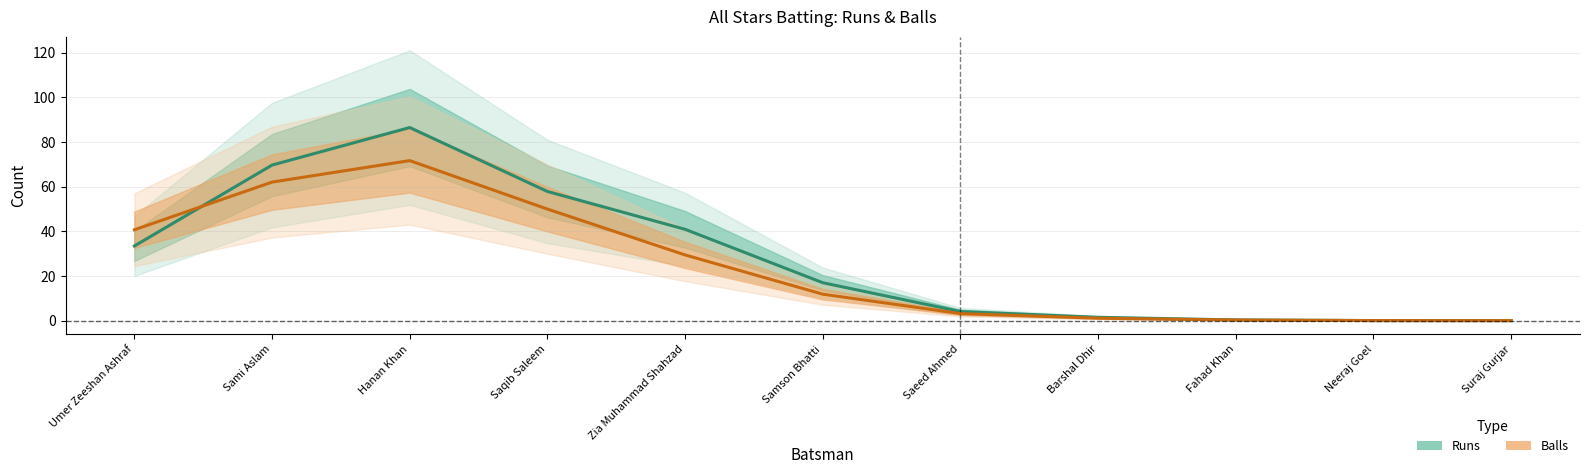

Reading right to left, what are all the values shown in this chart?

Runs: Suraj Gurjar=0.0	Neeraj Goel=0.0	Fahad Khan=0.3	Barshal Dhir=1.5	Saeed Ahmed=4.1	Samson Bhatti=17.0	Zia Muhammad Shahzad=40.9	Saqib Saleem=57.8	Hanan Khan=86.4	Sami Aslam=69.6	Umer Zeeshan Ashraf=33.4
Balls: Suraj Gurjar=0.0	Neeraj Goel=0.0	Fahad Khan=0.3	Barshal Dhir=1.1	Saeed Ahmed=3.2	Samson Bhatti=11.8	Zia Muhammad Shahzad=29.4	Saqib Saleem=49.9	Hanan Khan=71.6	Sami Aslam=62.0	Umer Zeeshan Ashraf=40.7